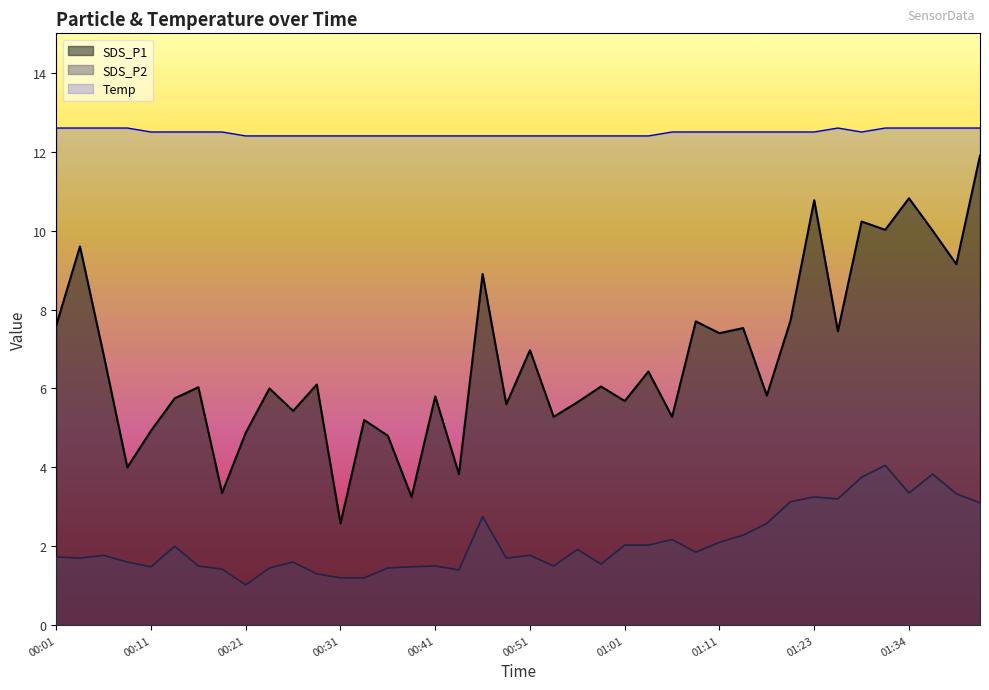

Is it true that Temp equals 12.4 at 00:44?

True